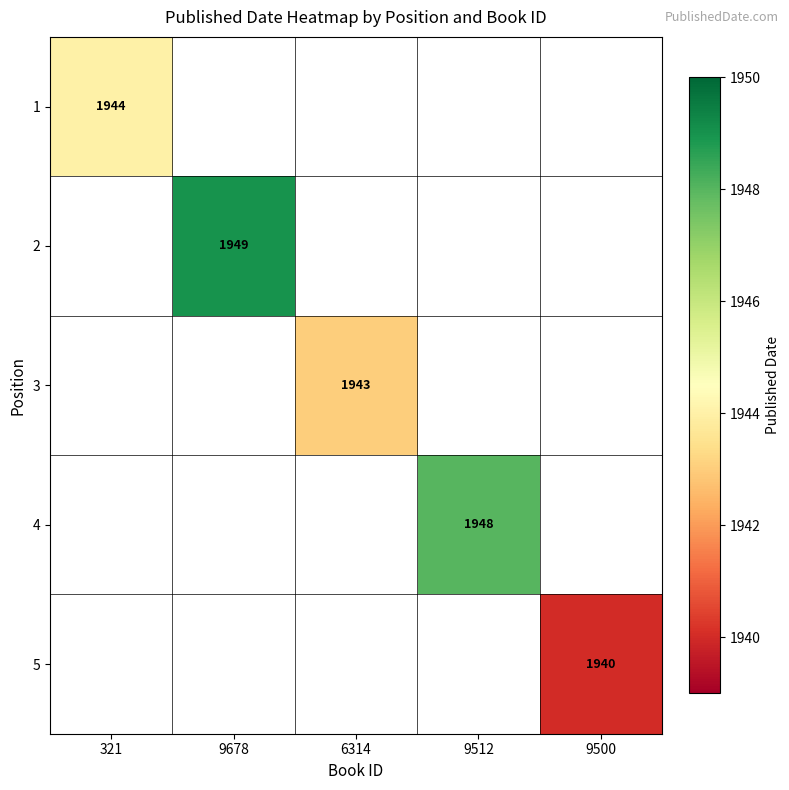

Is it true that 1 equals 412 at 321?

False